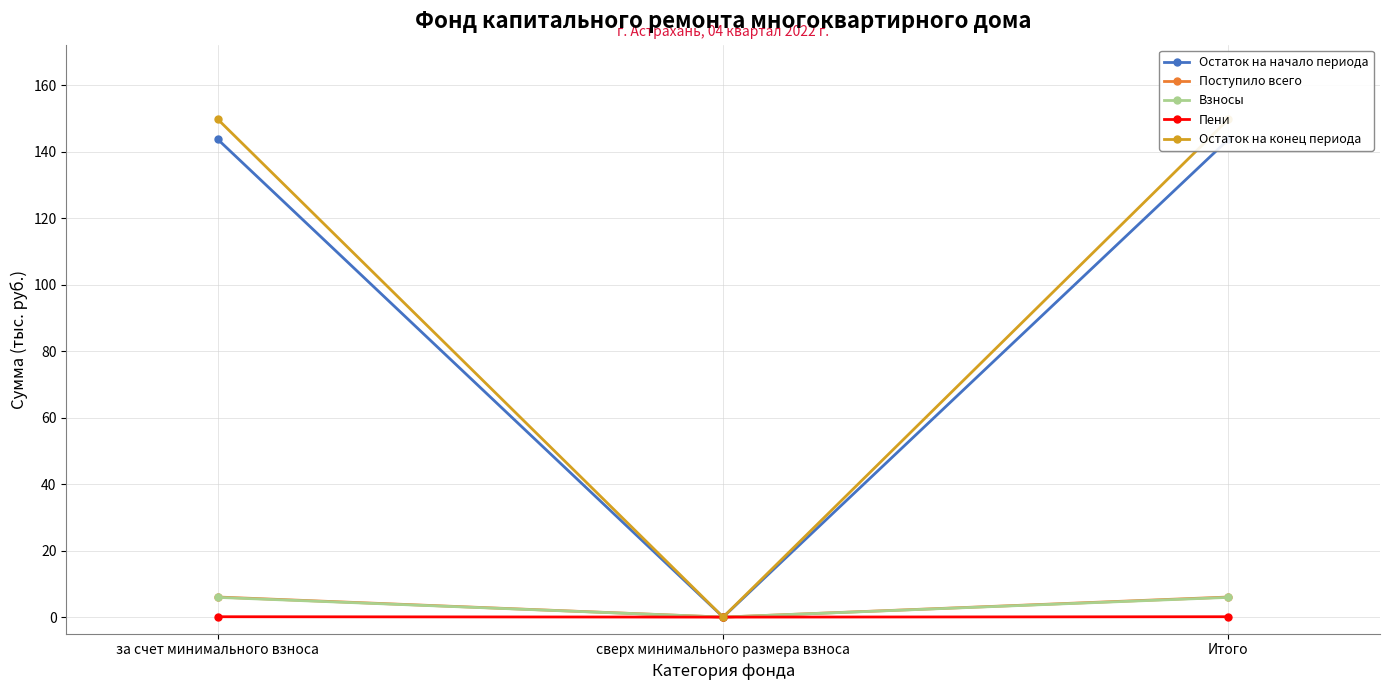

What position from the left is сверх минимального размера взноса?

2